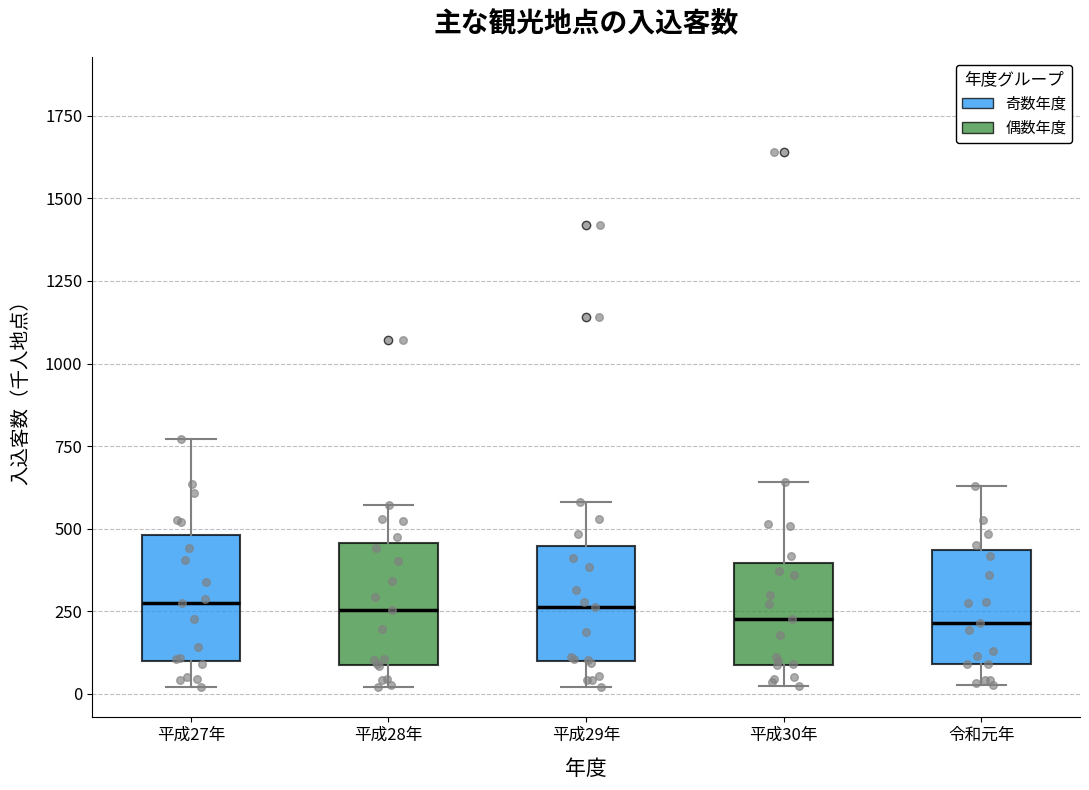

Reading left to right, transcribe this box plot: for each box, give where its median line is, the range the box spans, and where its two whiskers end, as read against the y-axis. The values are not printed on the chart, so give them approximately, as read against the axis.

平成27年: median 300, box 100 to 500, whiskers 0 to 750
平成28年: median 250, box 100 to 450, whiskers 0 to 550
平成29年: median 250, box 100 to 450, whiskers 0 to 600
平成30年: median 250, box 100 to 400, whiskers 0 to 650
令和元年: median 200, box 100 to 450, whiskers 50 to 650